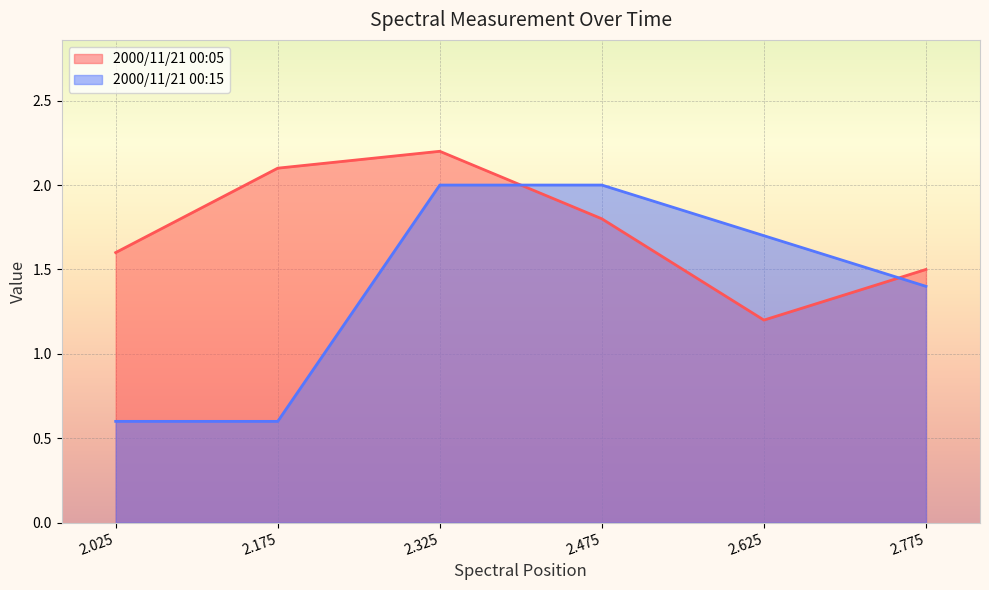

How many lines are shown in the chart?

2